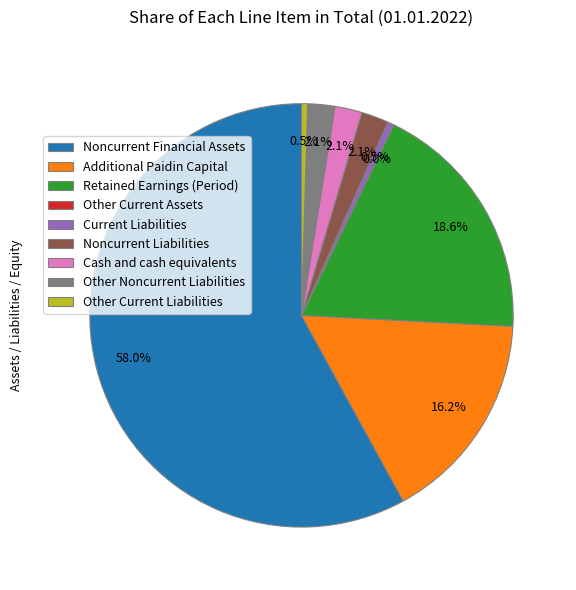

Between Cash and cash equivalents and Retained Earnings (Period), which is larger?

Retained Earnings (Period)